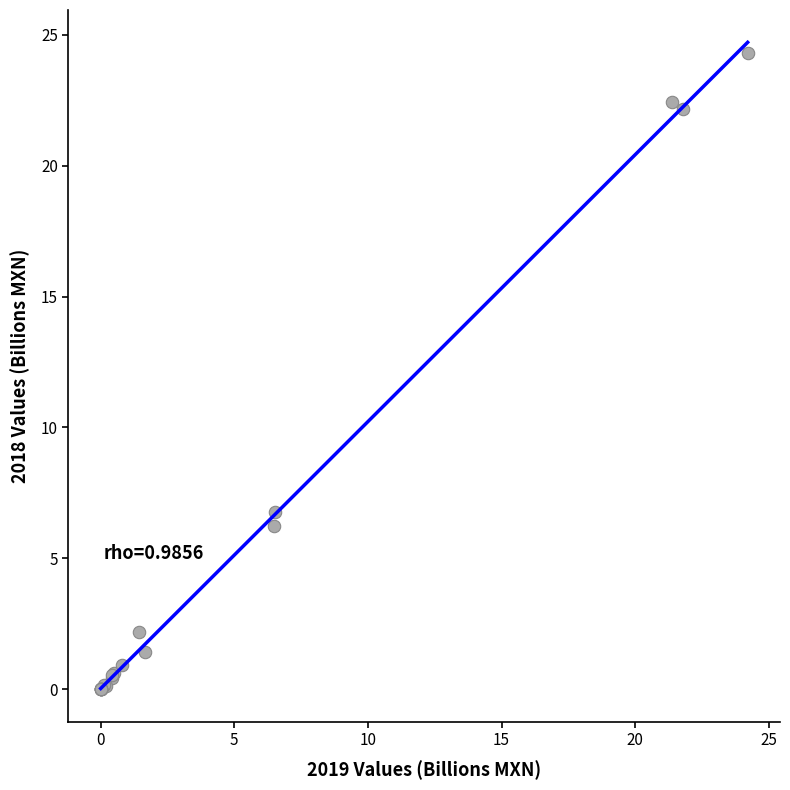

What Y value in the scatter plot is closest to 12?

6.8